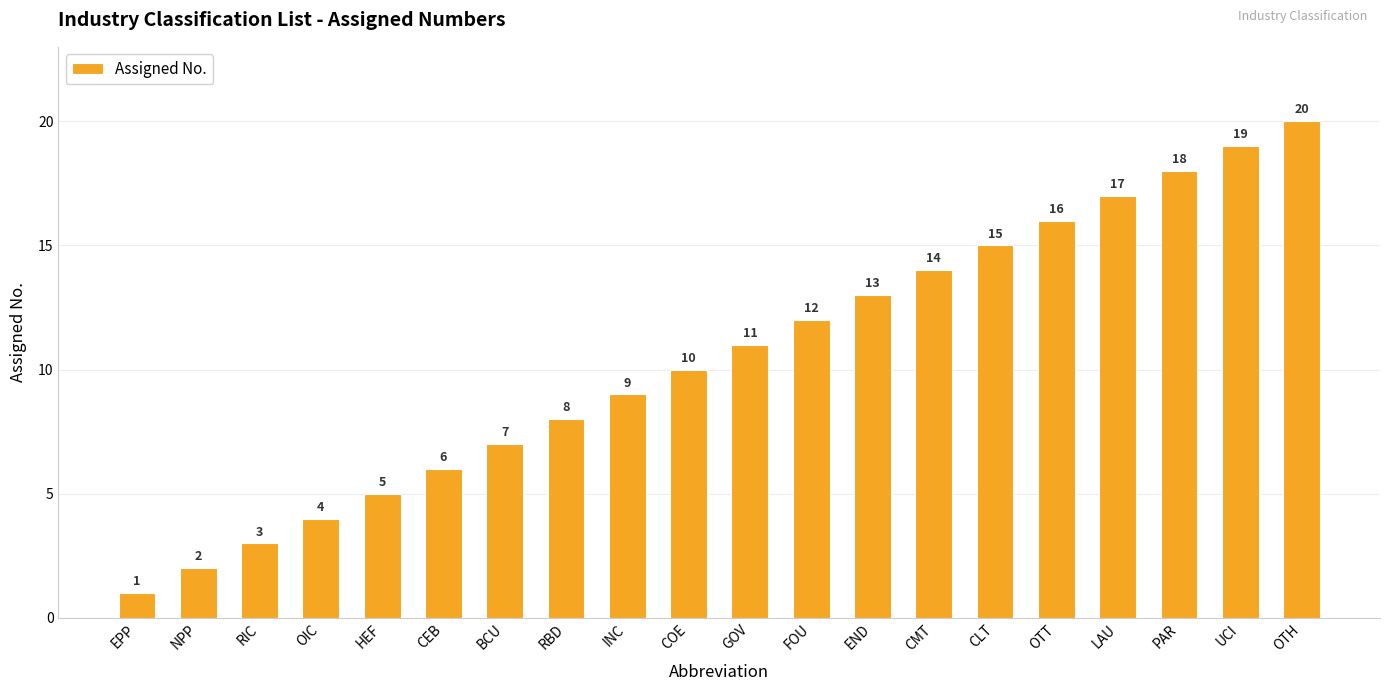

List the labels in order of value, largest first.

OTH, UCI, PAR, LAU, OTT, CLT, CMT, END, FOU, GOV, COE, INC, RBD, BCU, CEB, HEF, OIC, RIC, NPP, EPP